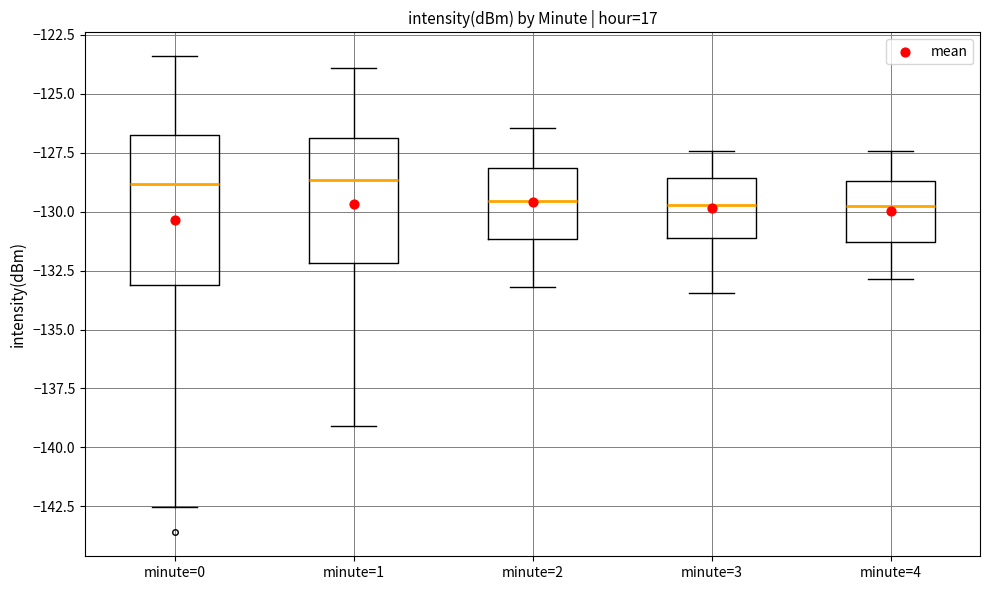

Reading left to right, read every box against the y-axis: the position of its median line, the range the box covers, and the ends of its whiskers. The values are not printed on the chart, so give them approximately, as read against the axis.

minute=0: median -129.0, box -133.0 to -126.5, whiskers -142.5 to -123.5
minute=1: median -128.5, box -132.0 to -127.0, whiskers -139.0 to -124.0
minute=2: median -129.5, box -131.0 to -128.0, whiskers -133.0 to -126.5
minute=3: median -129.5, box -131.0 to -128.5, whiskers -133.5 to -127.5
minute=4: median -130.0, box -131.5 to -128.5, whiskers -133.0 to -127.5